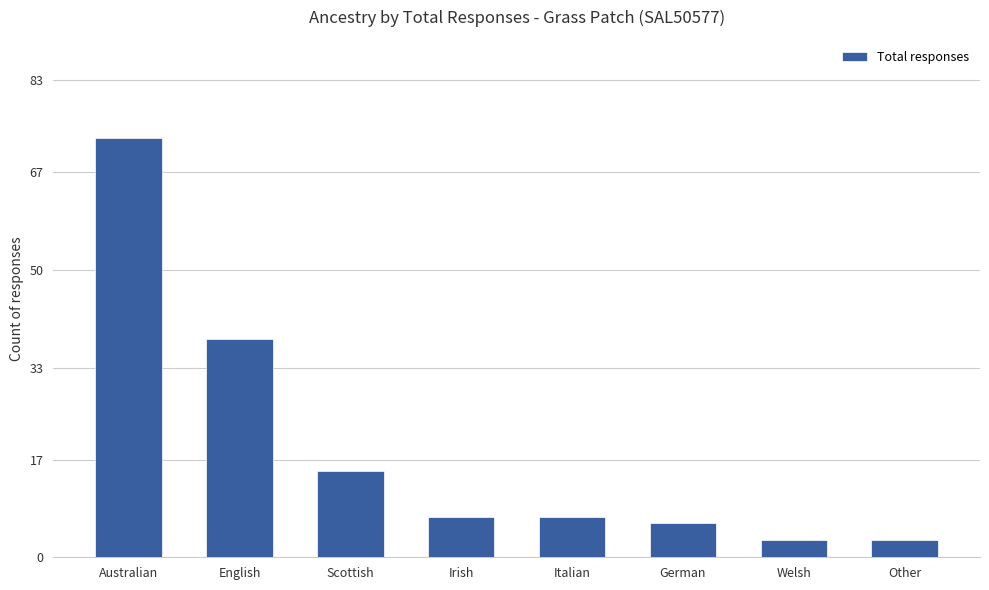

What is the value of the 4th bar from the left?

7